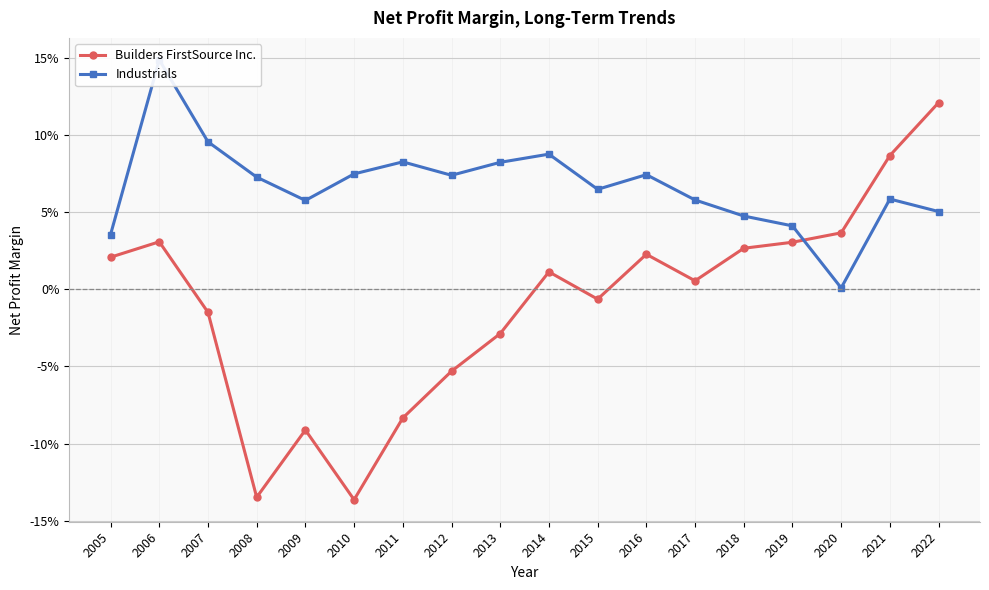

Which series has the largest total across all categories?

Industrials